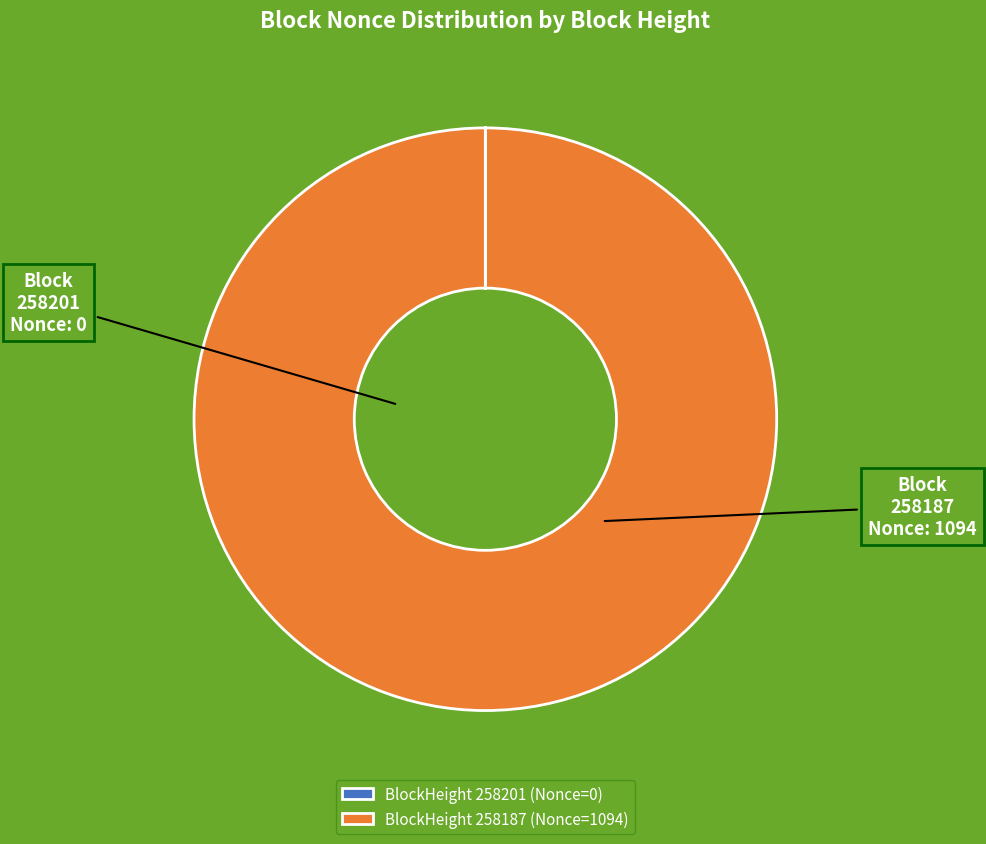

Is BlockHeight 258187 (Nonce=1094) the majority of the pie?

Yes